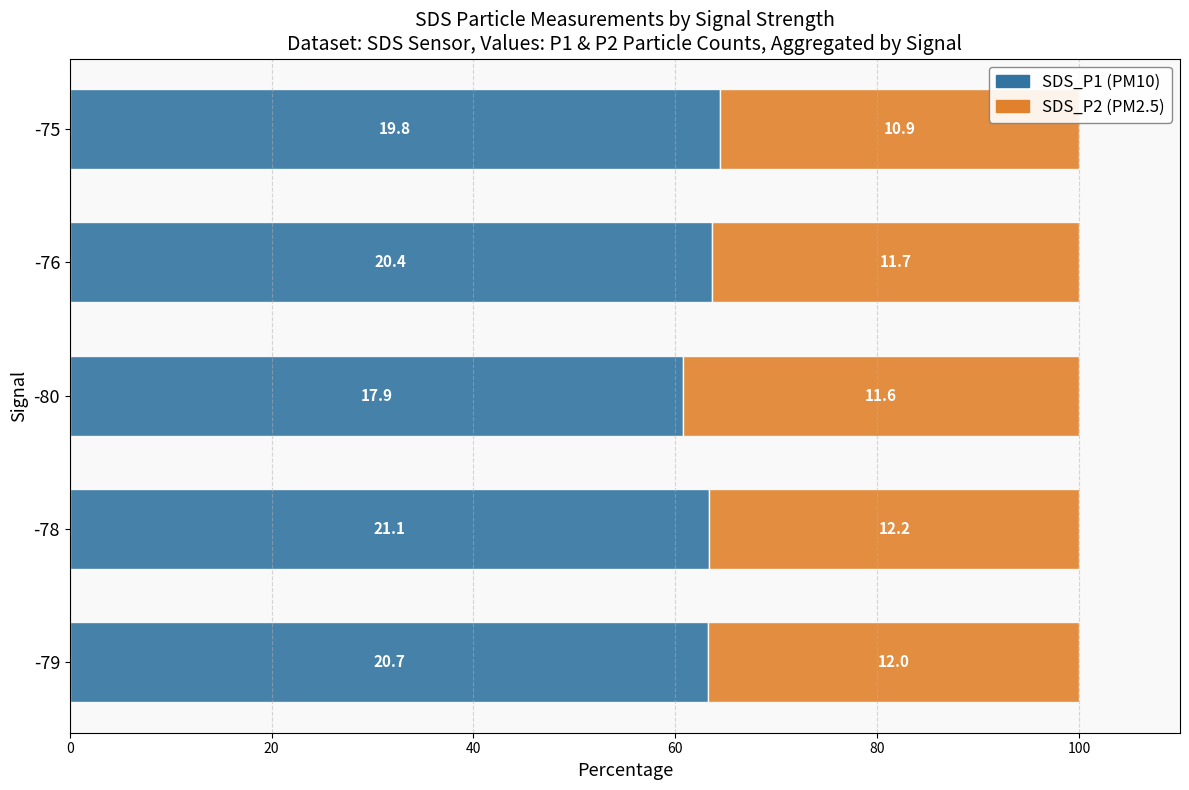

Reading left to right, list all the values displayed in this chart.

SDS_P1: 63.3	63.4	60.7	63.6	64.4
SDS_P2: 36.7	36.6	39.3	36.4	35.6